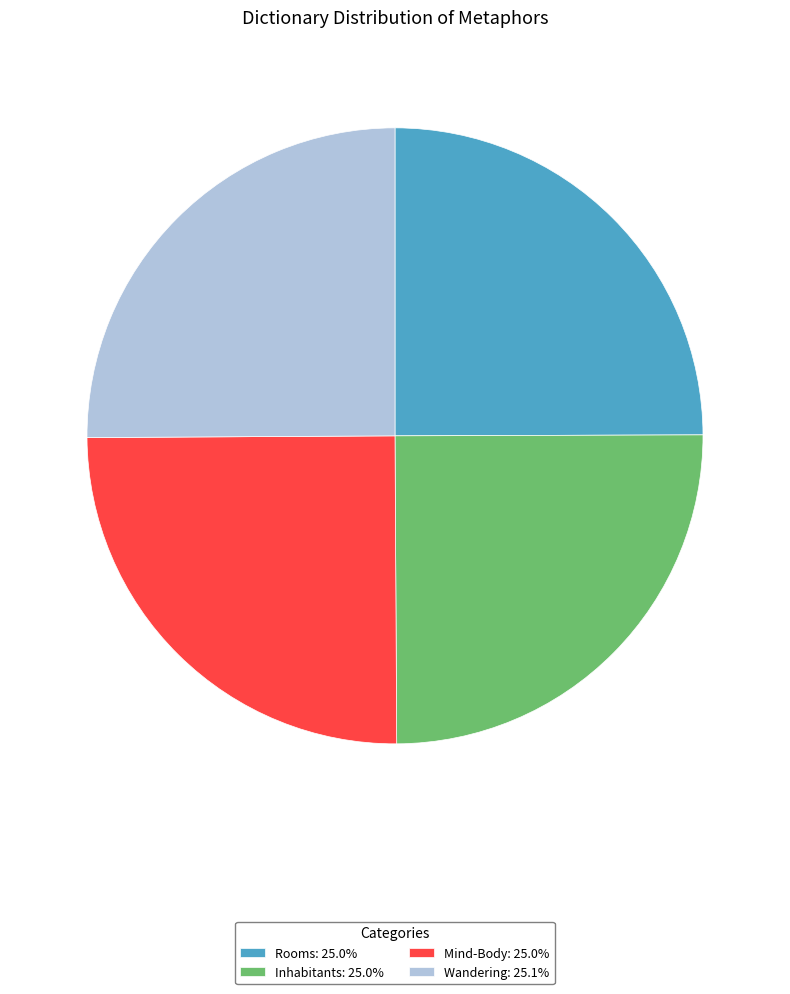

Is Wandering: 25.1% the majority of the pie?

No